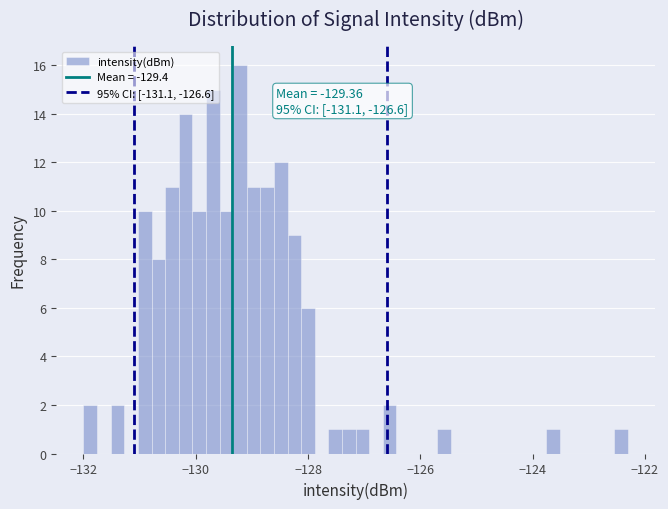

Around what value on the x-axis is the tallest bar? Give the approximate position of its centre, as read against the axis.

-129.2